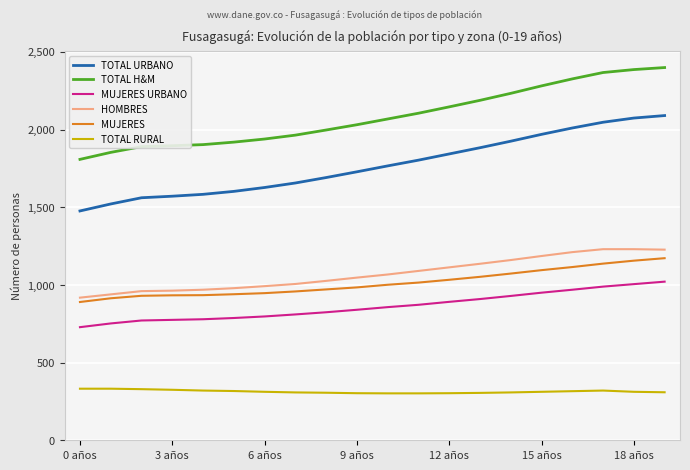

Which series has the widest spread of values?

TOTAL URBANO